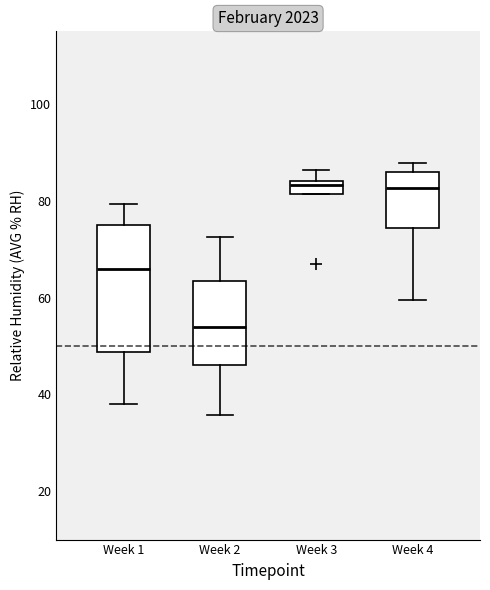

Where does the upper whisker of the box for Week 2 end on the y-axis? The values are not printed on the chart, so give them approximately, as read against the axis.

72